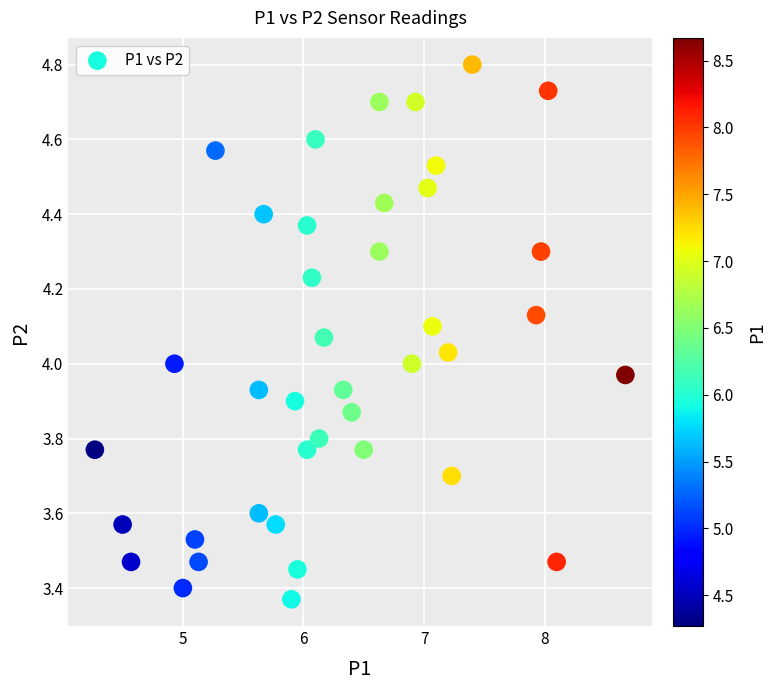

What is the range of Y values (max minus min)?

1.4